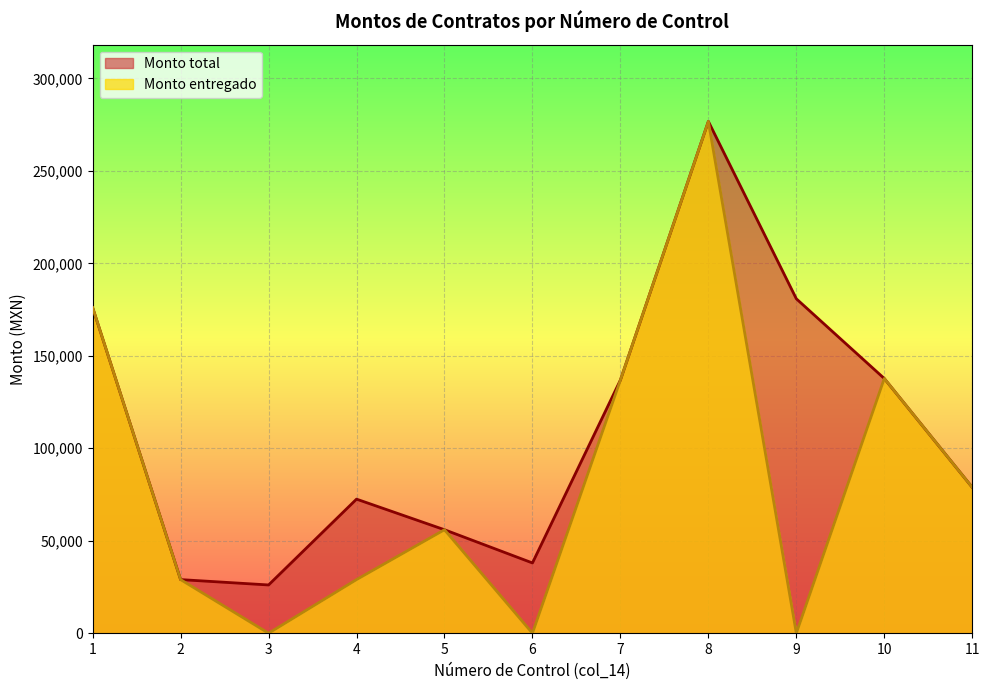

In Monto entregado, how many points are higher than both neighbors (excluding endpoints)?

3